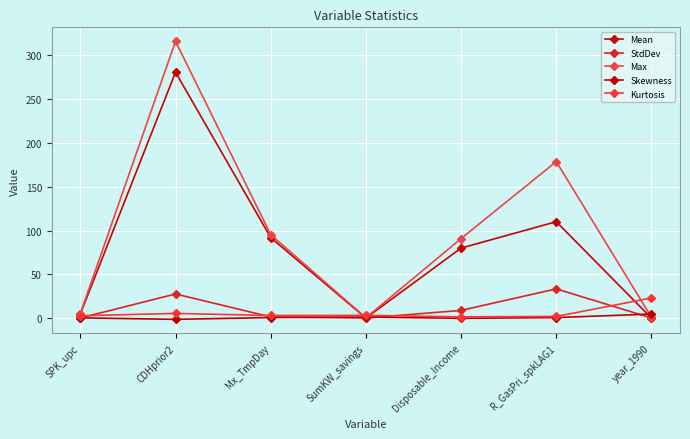

Which series changed the most between Mx_TmpDay and year_1990?

Max